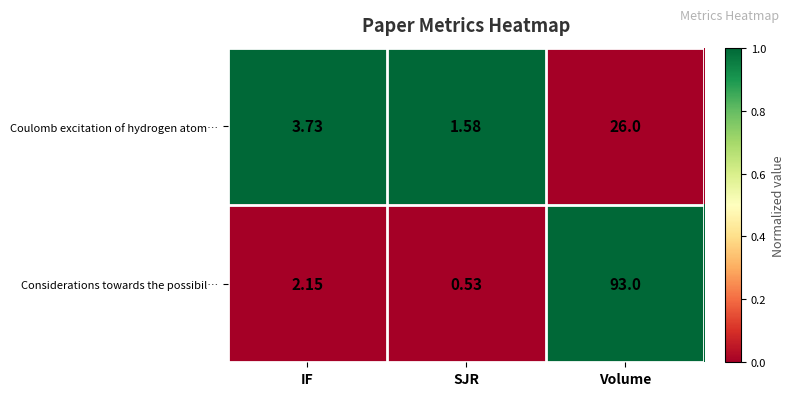

Which series has the widest spread of values?

Considerations towards the possibil…